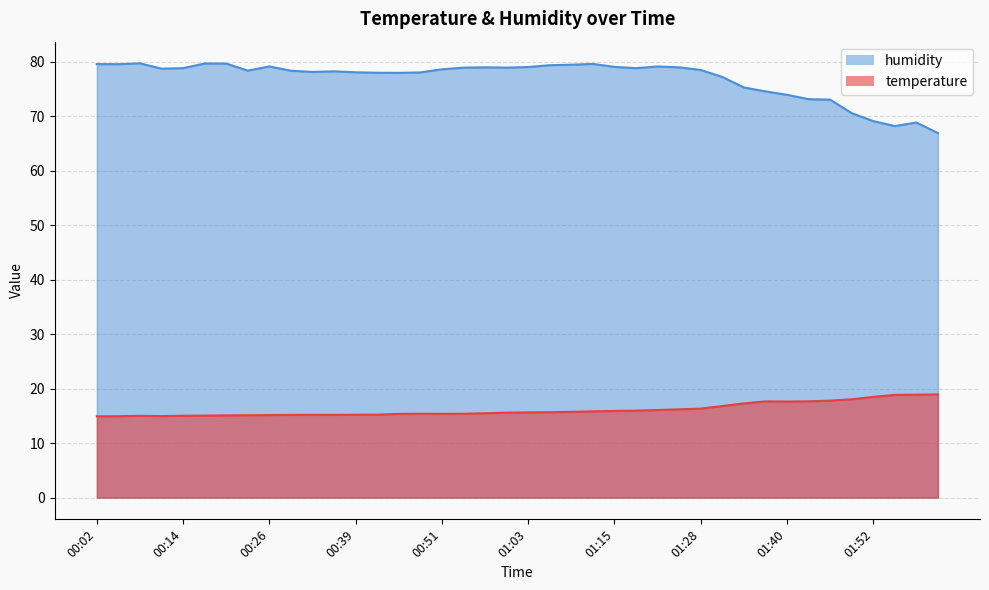

Reading left to right, what are all the values shown in this chart?

temperature: 00:02=14.9	00:05=14.9	00:08=15.0	00:11=15.0	00:14=15.0	00:17=15.1	00:20=15.1	00:23=15.1	00:26=15.2	00:29=15.2	00:32=15.2	00:36=15.2	00:39=15.2	00:42=15.2	00:45=15.4	00:48=15.4	00:51=15.4	00:54=15.4	00:57=15.5	01:00=15.6	01:03=15.7	01:06=15.7	01:09=15.8	01:12=15.8	01:15=15.9	01:18=16.0	01:21=16.1	01:24=16.2	01:28=16.4	01:31=16.8	01:34=17.3	01:37=17.7	01:40=17.6	01:43=17.7	01:46=17.8	01:49=18.1	01:52=18.5	01:55=18.9	01:58=18.9	02:01=19.0
humidity: 00:02=79.6	00:05=79.6	00:08=79.7	00:11=78.8	00:14=78.8	00:17=79.7	00:20=79.7	00:23=78.4	00:26=79.2	00:29=78.4	00:32=78.2	00:36=78.3	00:39=78.1	00:42=78.0	00:45=78.0	00:48=78.1	00:51=78.6	00:54=78.9	00:57=79.0	01:00=79.0	01:03=79.1	01:06=79.4	01:09=79.5	01:12=79.6	01:15=79.1	01:18=78.8	01:21=79.2	01:24=79.0	01:28=78.5	01:31=77.2	01:34=75.3	01:37=74.6	01:40=74.0	01:43=73.2	01:46=73.1	01:49=70.6	01:52=69.1	01:55=68.2	01:58=68.9	02:01=66.9